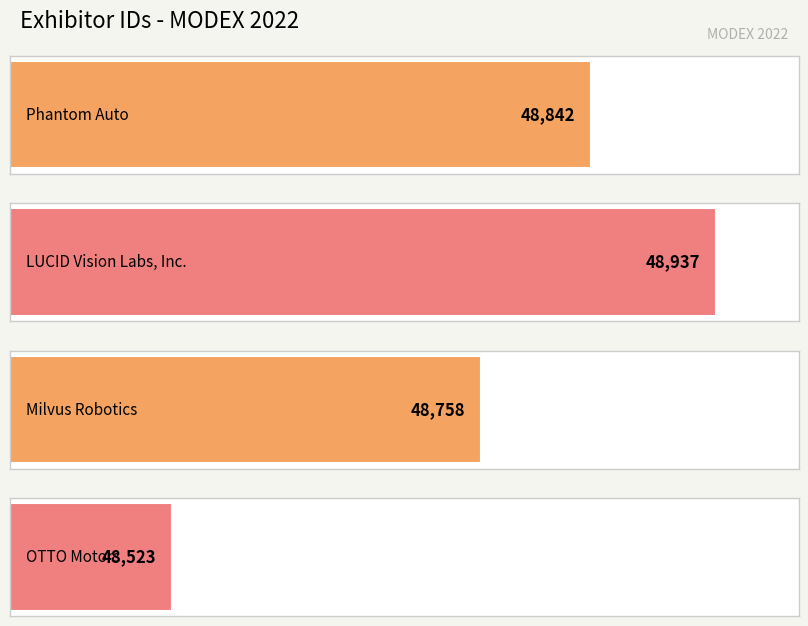

Which category has the highest value across all series?

LUCID Vision Labs, Inc.